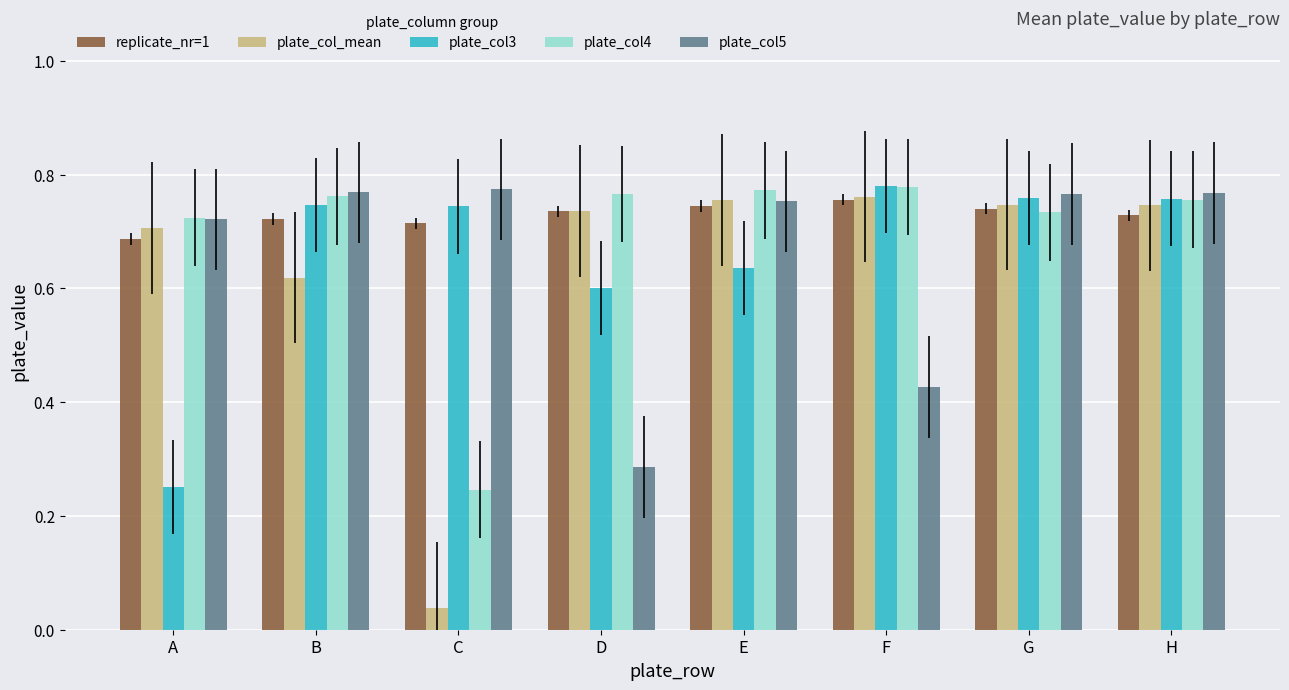

Between B and H, which series saw the biggest shift?

plate_col_mean